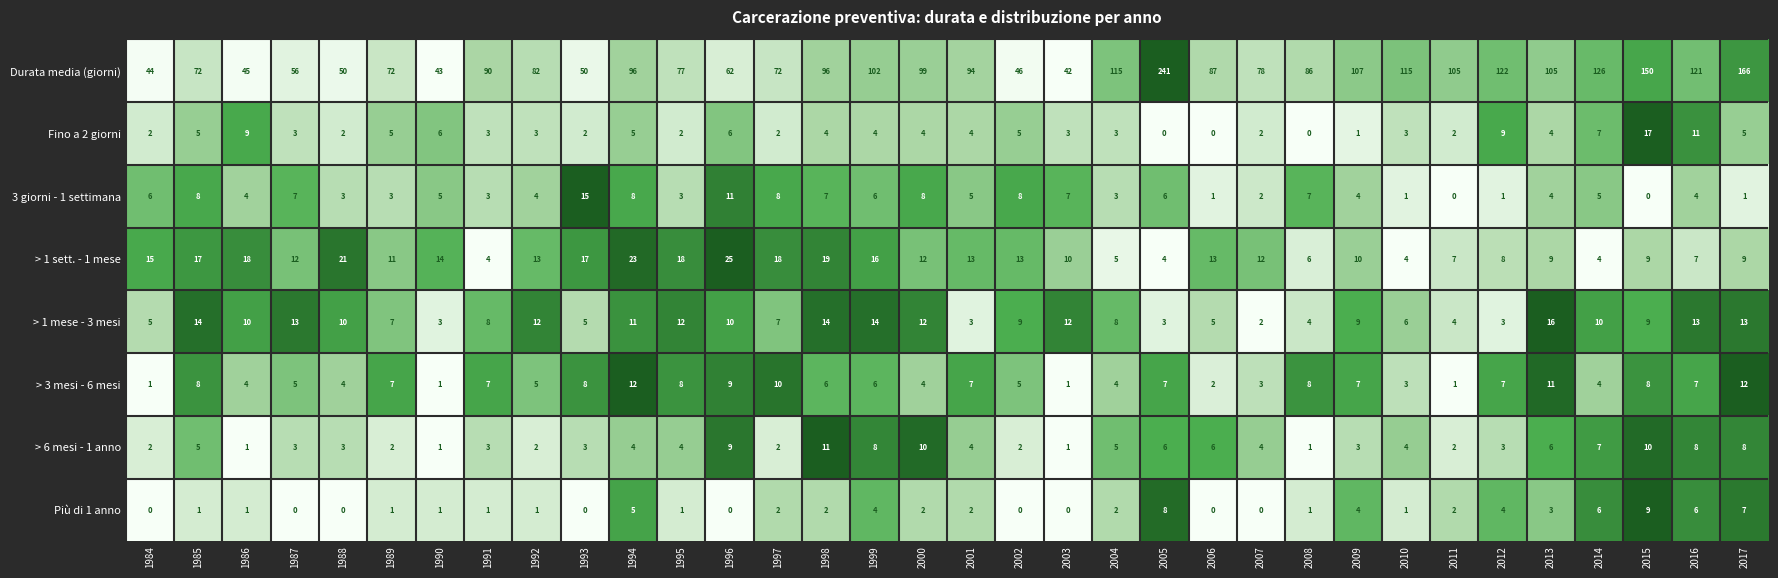

What is the difference between the maximum and minimum values in the > 1 mese - 3 mesi series?

14